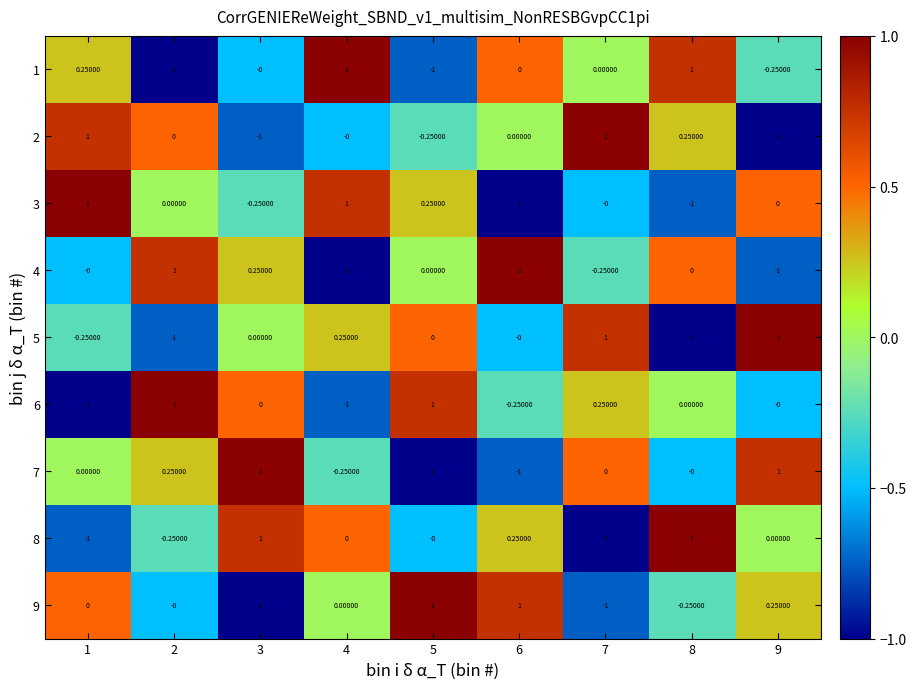

How many series are shown in this chart?

9